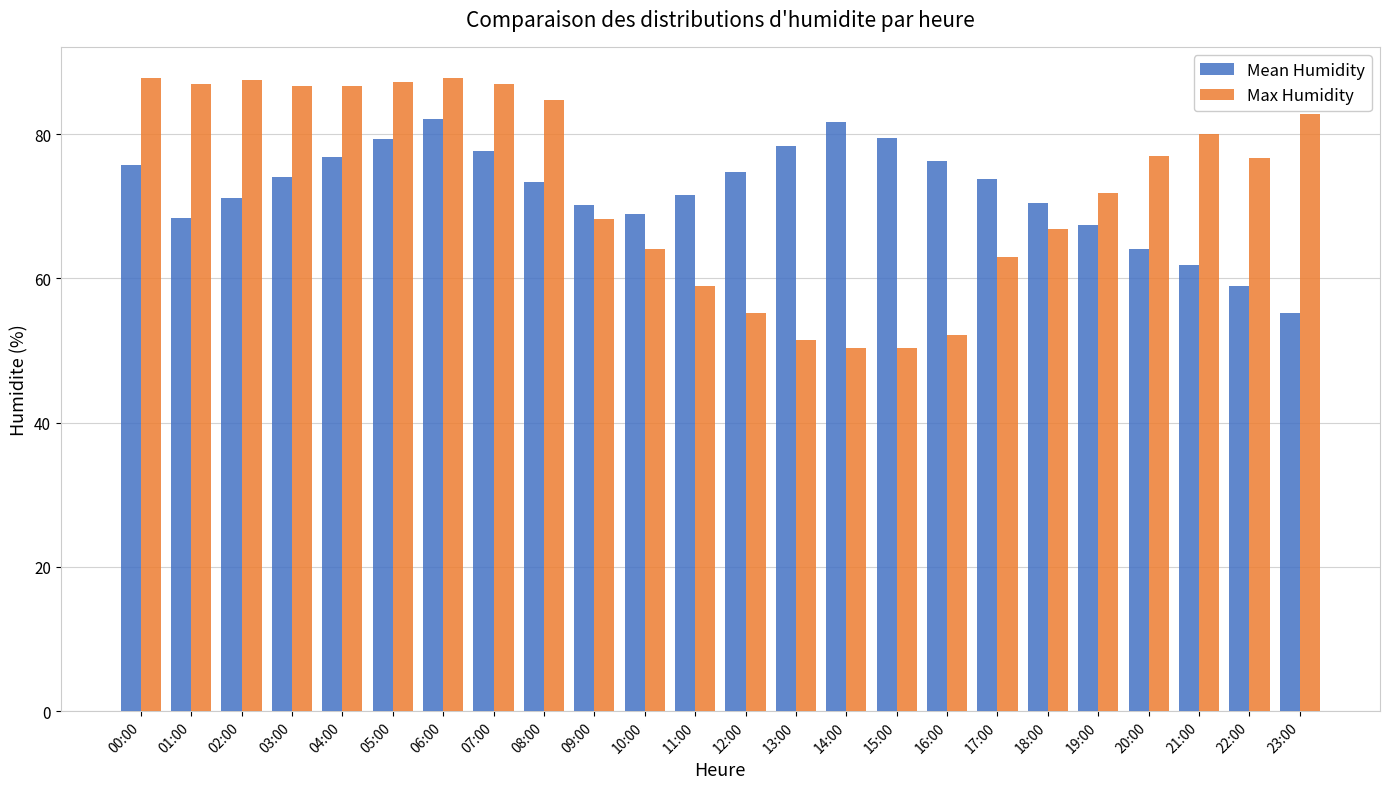

Is the value of Max Humidity at 02:00 greater than the value of Mean Humidity at 11:00?

Yes